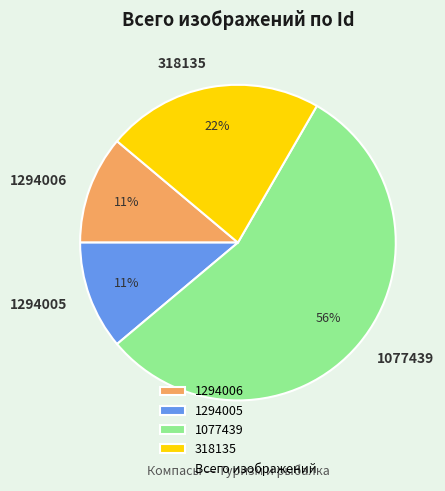

What is the largest slice in the pie chart?

1077439